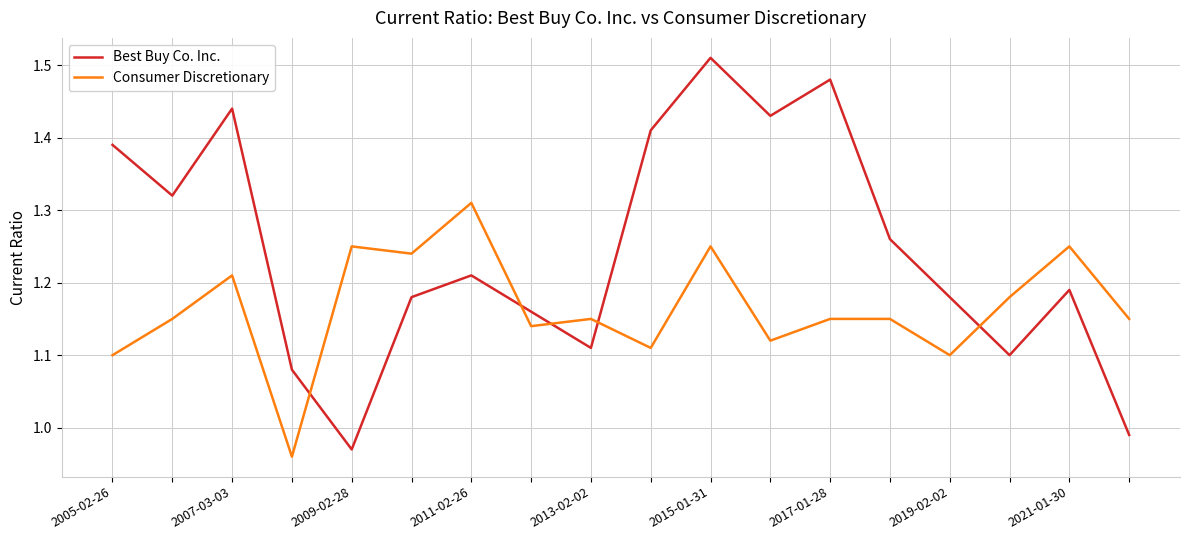

Which series ends up on top after the final intersection of Best Buy Co. Inc. and Consumer Discretionary?

Consumer Discretionary